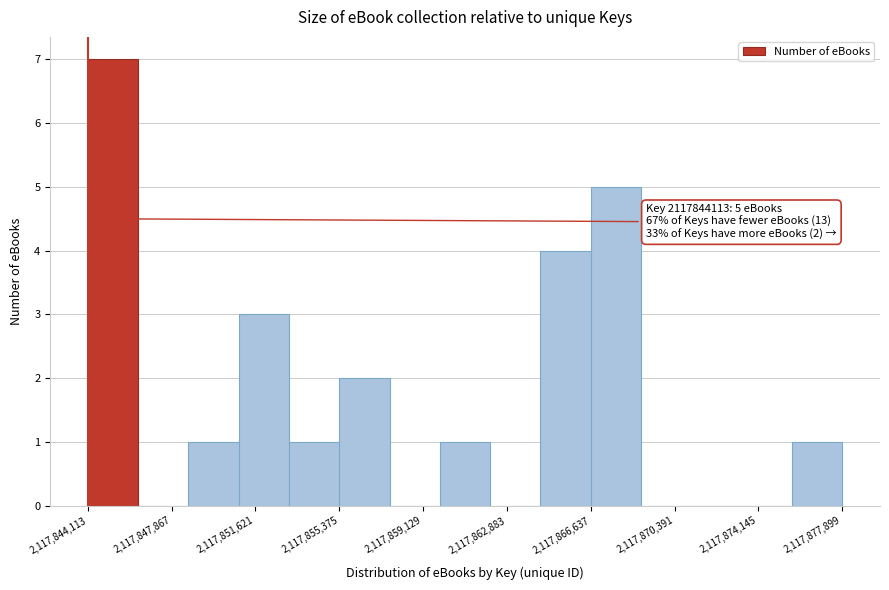

Over which range of the x-axis is the bar tallest?

2117844000 to 2117846500